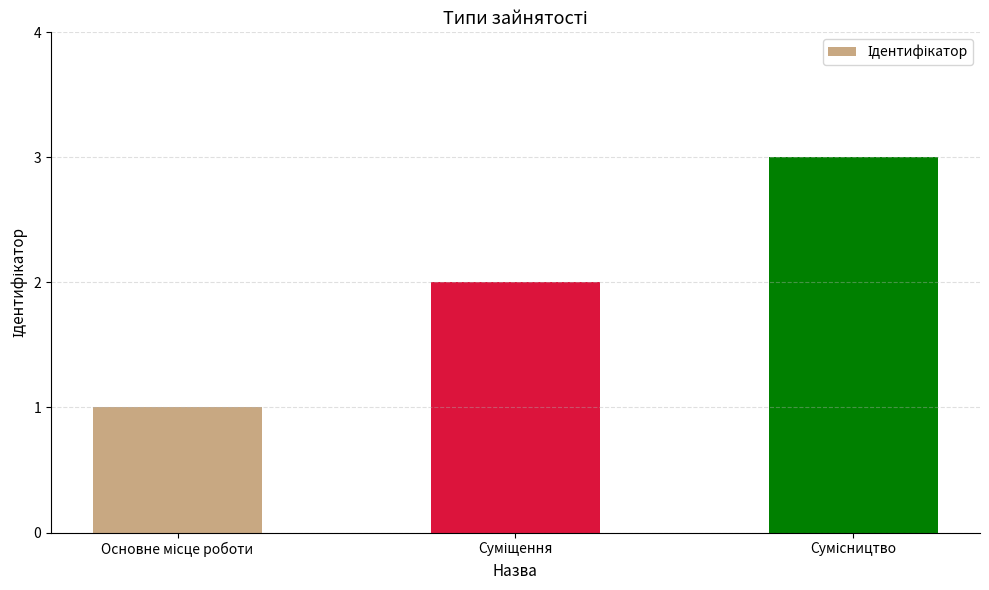

What is the sum of all values?

6